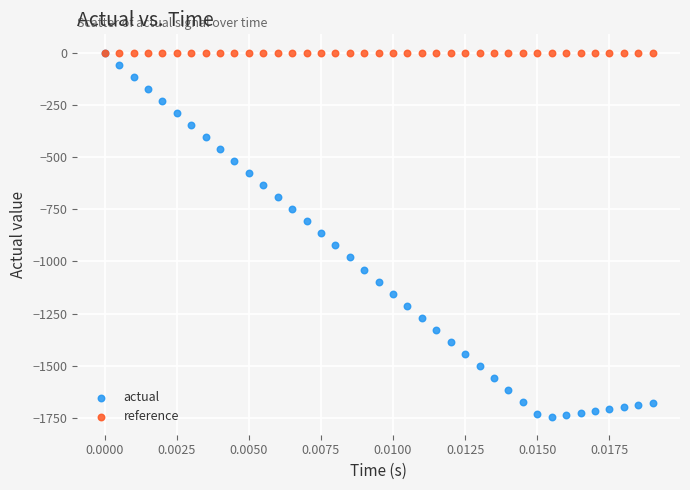

What are all the series names shown in the legend?

actual, reference